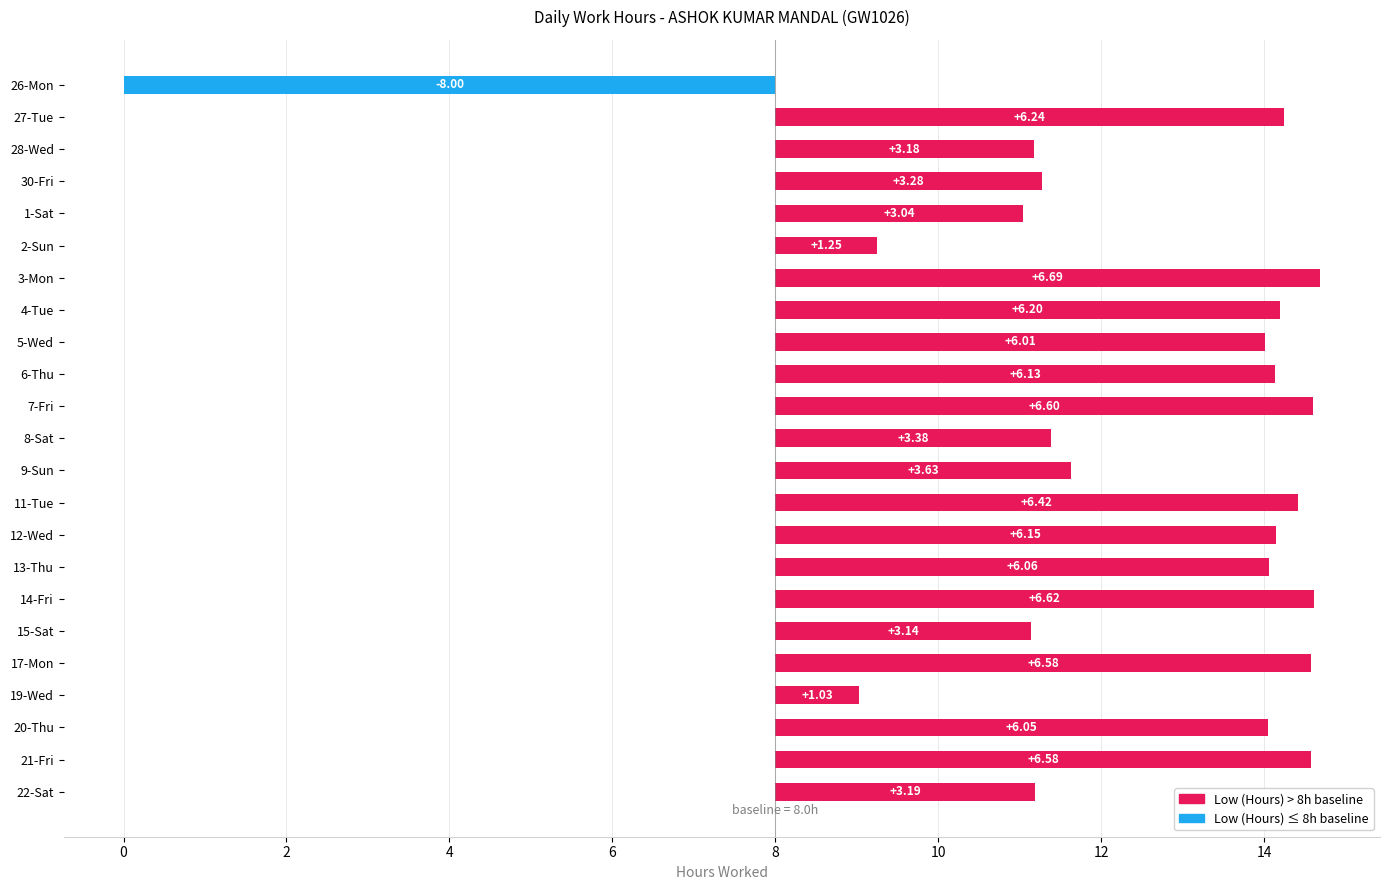

How many values are below 6?

10